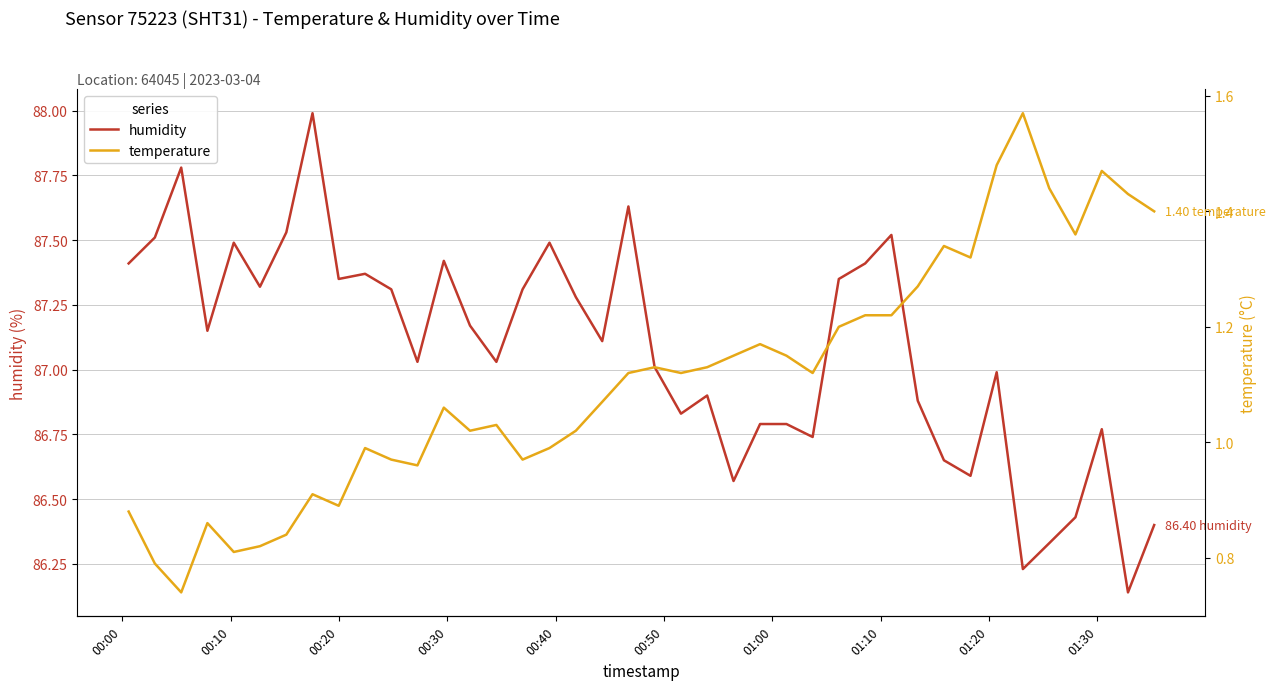

Does the chart have visible grid lines?

Yes